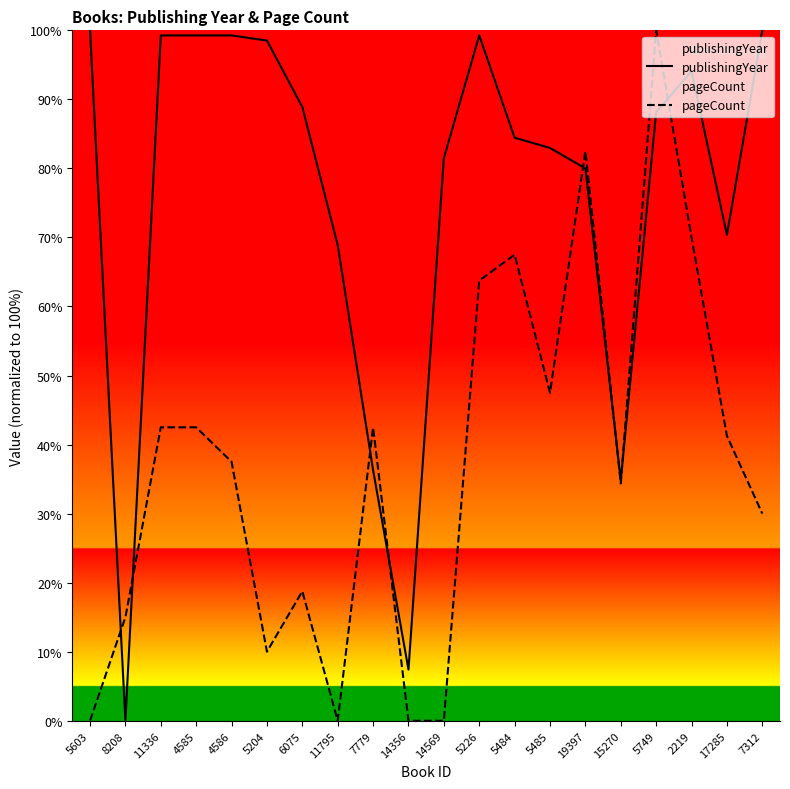

Which series has the largest total across all categories?

publishingYear